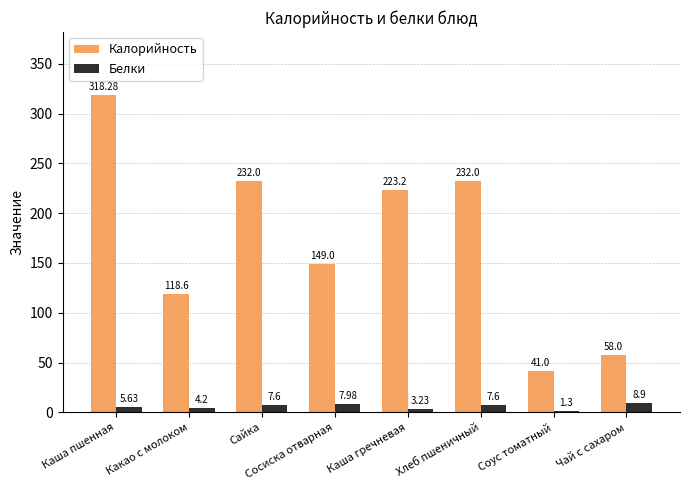

At which label is Белки closest to 5?

Каша пшенная